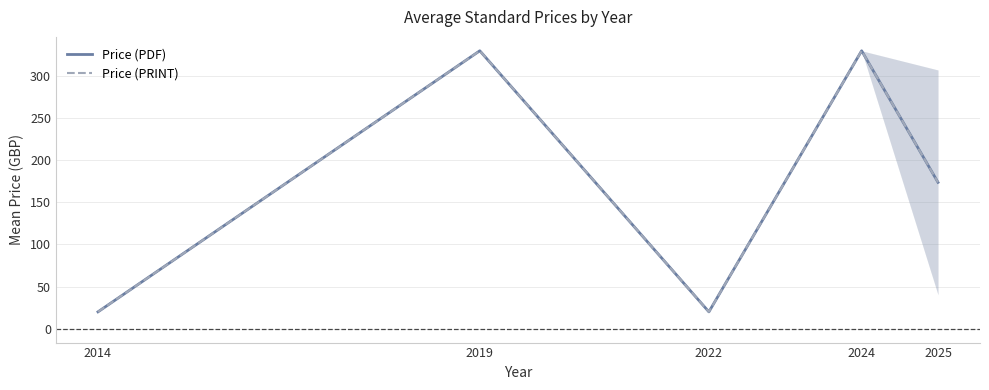

Between 2025 and 2024, which is larger?

2024